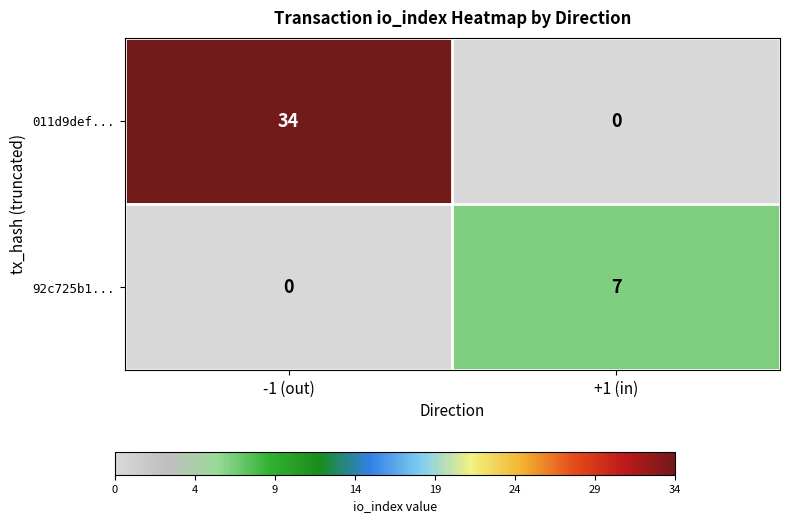

Which series has the largest total across all categories?

011d9def...